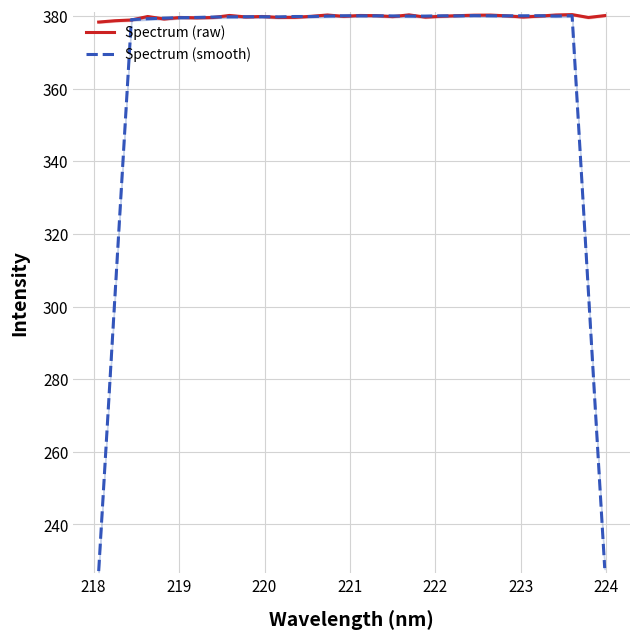

What is the difference between the maximum and minimum values in the Spectrum (raw) series?

2.1